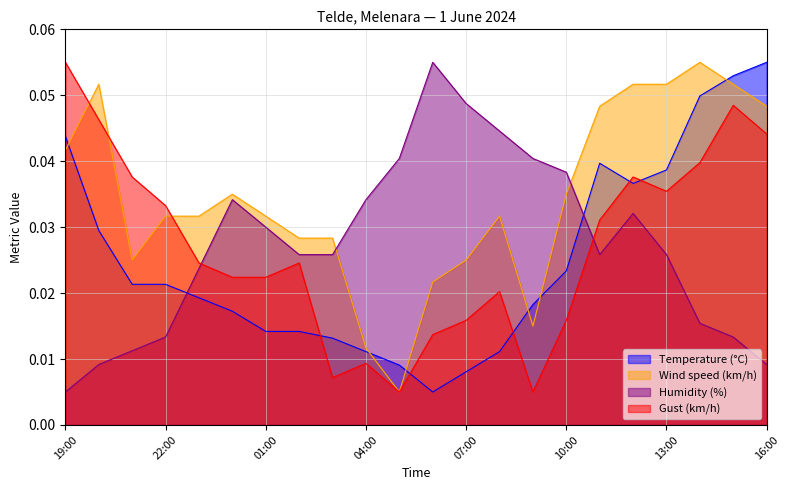

What is the sum of all Gust (km/h) values?

0.6